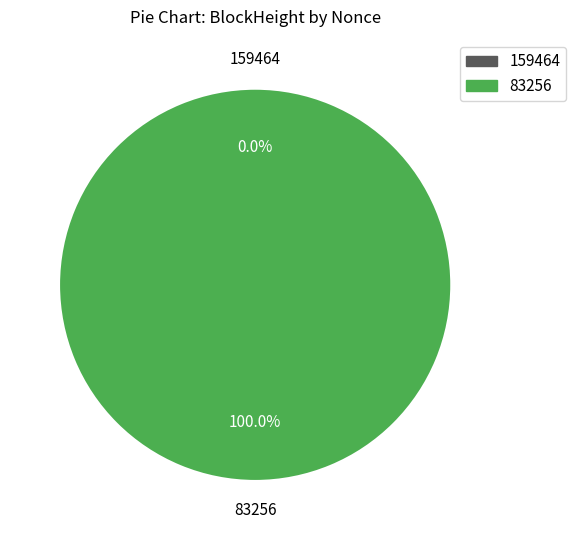

Does 159464 account for over 50% of the chart?

No